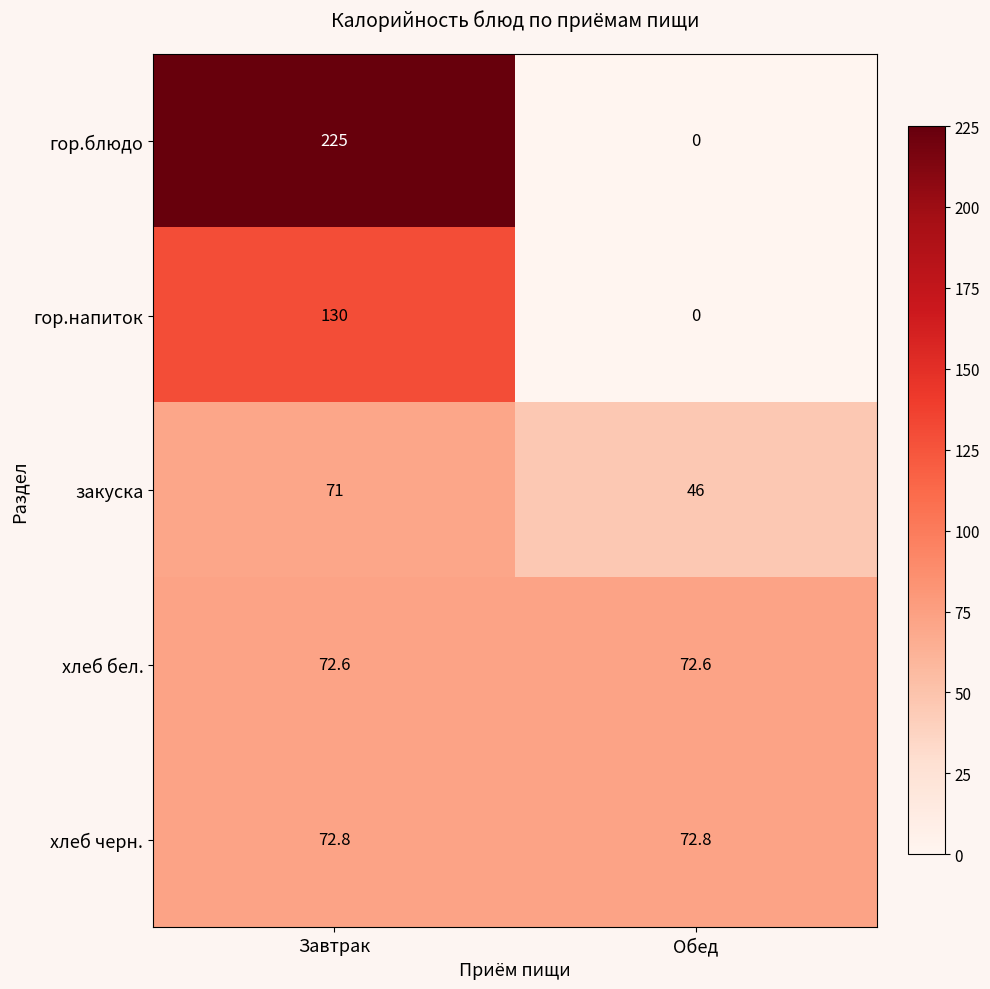

At which label is гор.блюдо closest to 112?

Обед